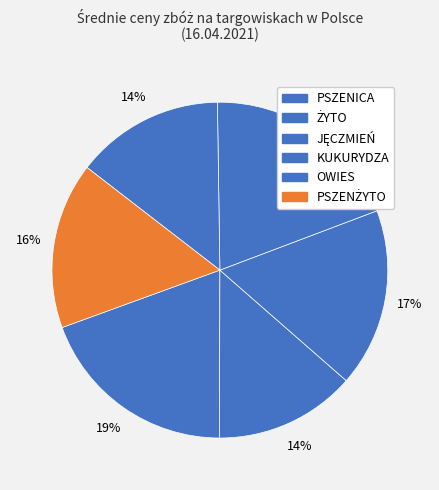

How many segments does this pie chart have?

6